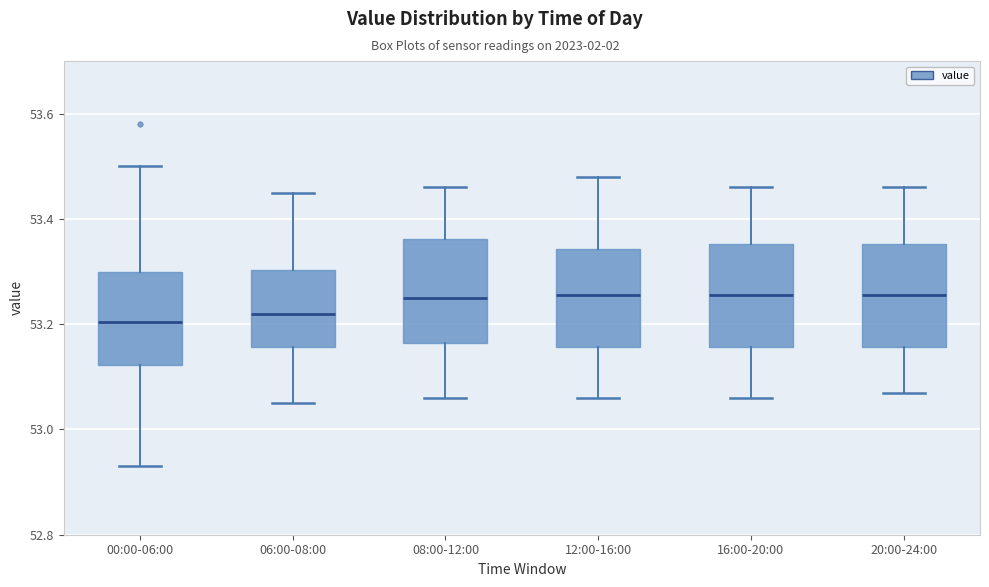

Reading left to right, transcribe this box plot: for each box, give where its median line is, the range the box spans, and where its two whiskers end, as read against the y-axis. The values are not printed on the chart, so give them approximately, as read against the axis.

00:00-06:00: median 53.20, box 53.12 to 53.30, whiskers 52.94 to 53.50
06:00-08:00: median 53.22, box 53.16 to 53.30, whiskers 53.06 to 53.46
08:00-12:00: median 53.26, box 53.16 to 53.36, whiskers 53.06 to 53.46
12:00-16:00: median 53.26, box 53.16 to 53.34, whiskers 53.06 to 53.48
16:00-20:00: median 53.26, box 53.16 to 53.36, whiskers 53.06 to 53.46
20:00-24:00: median 53.26, box 53.16 to 53.36, whiskers 53.08 to 53.46